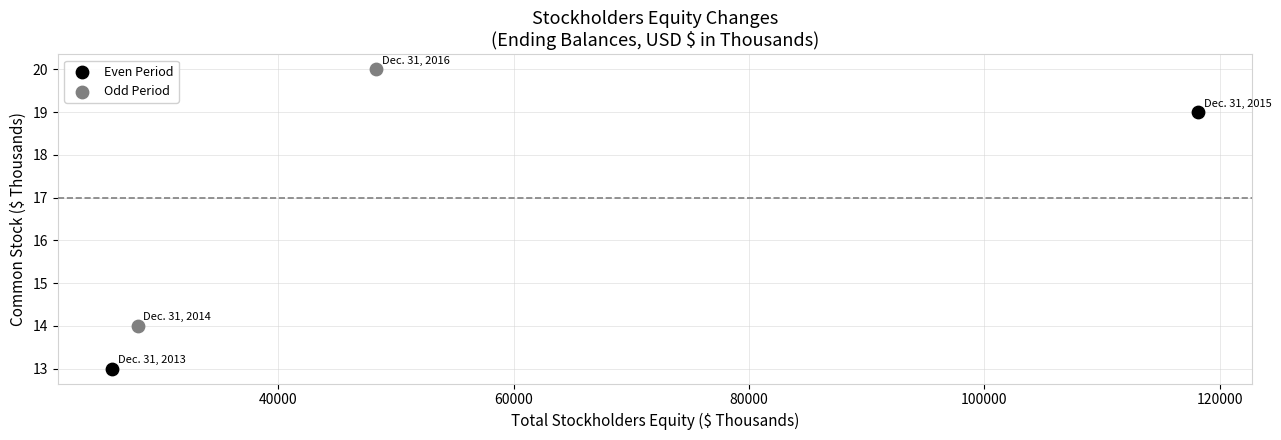

What are all the series names shown in the legend?

Even Period, Odd Period